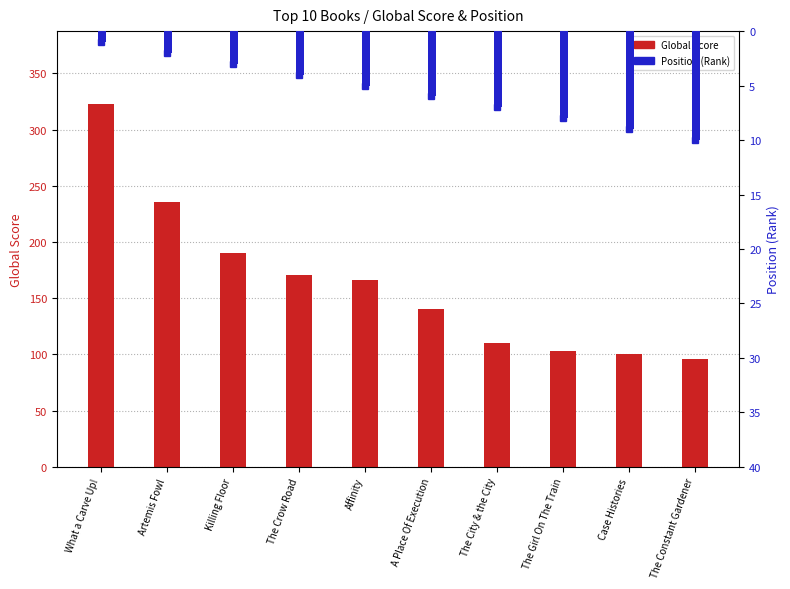

What is the difference between the second highest and minimum values in the Global Score series?

140